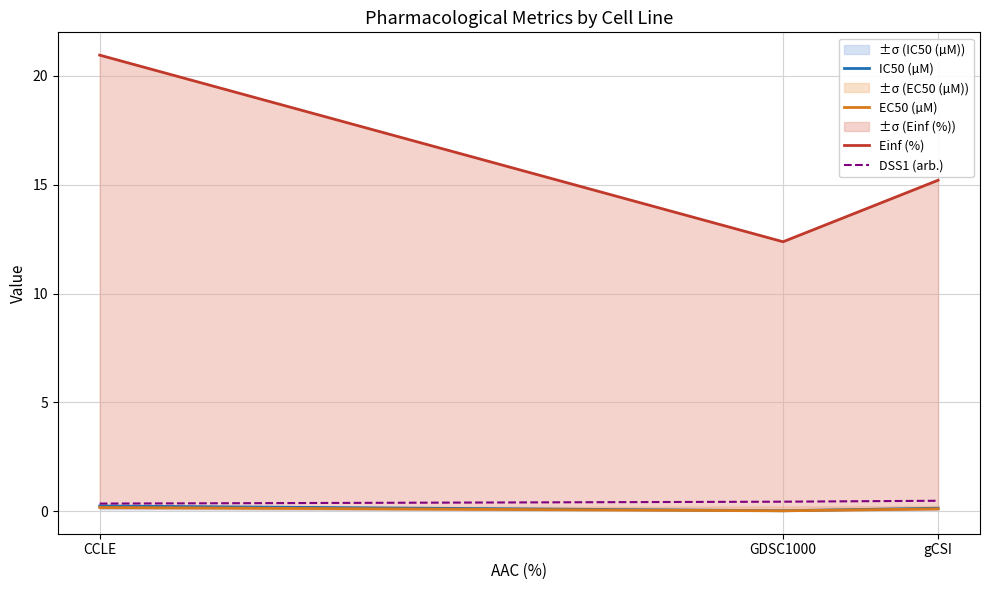

Rank the categories by DSS1 (arb.) value from lowest to highest.

CCLE, GDSC1000, gCSI